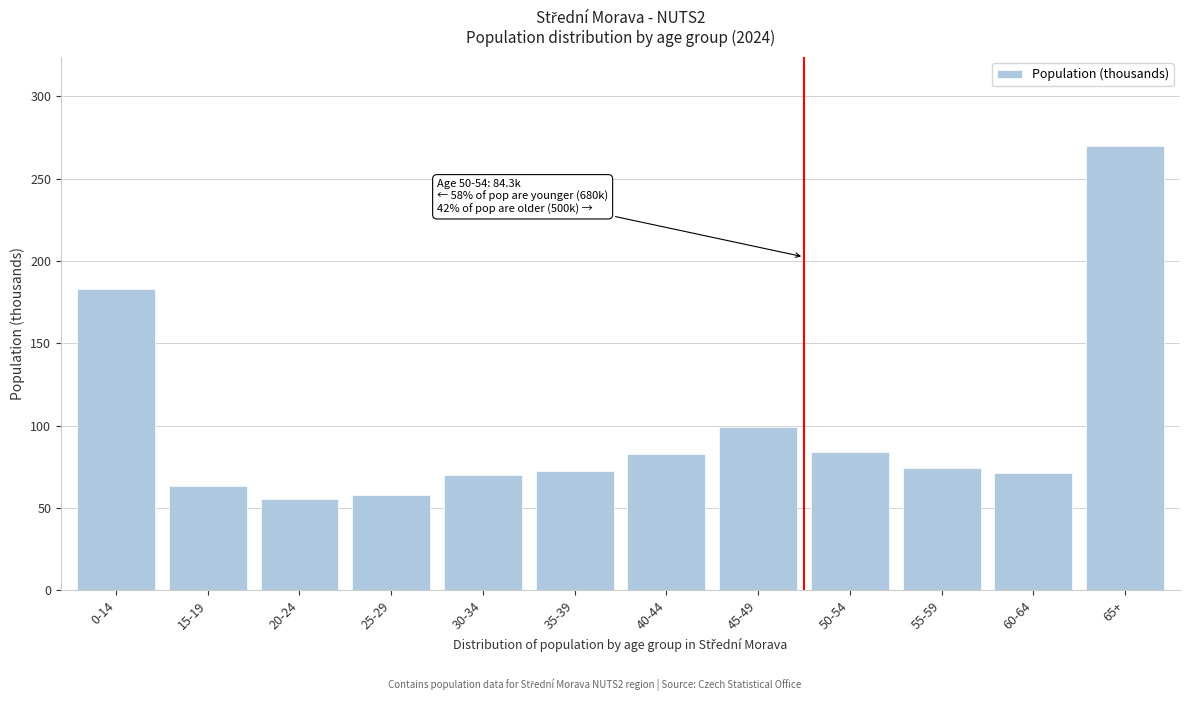

What is the sum of the values at 15-19 and 45-49?

162.4